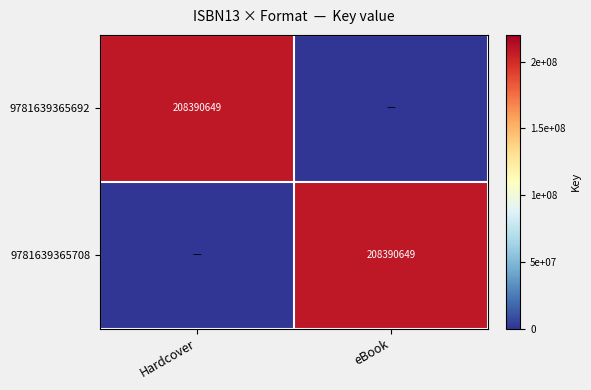

True or false: 9781639365692 has a value of 208390649 at Hardcover.

True